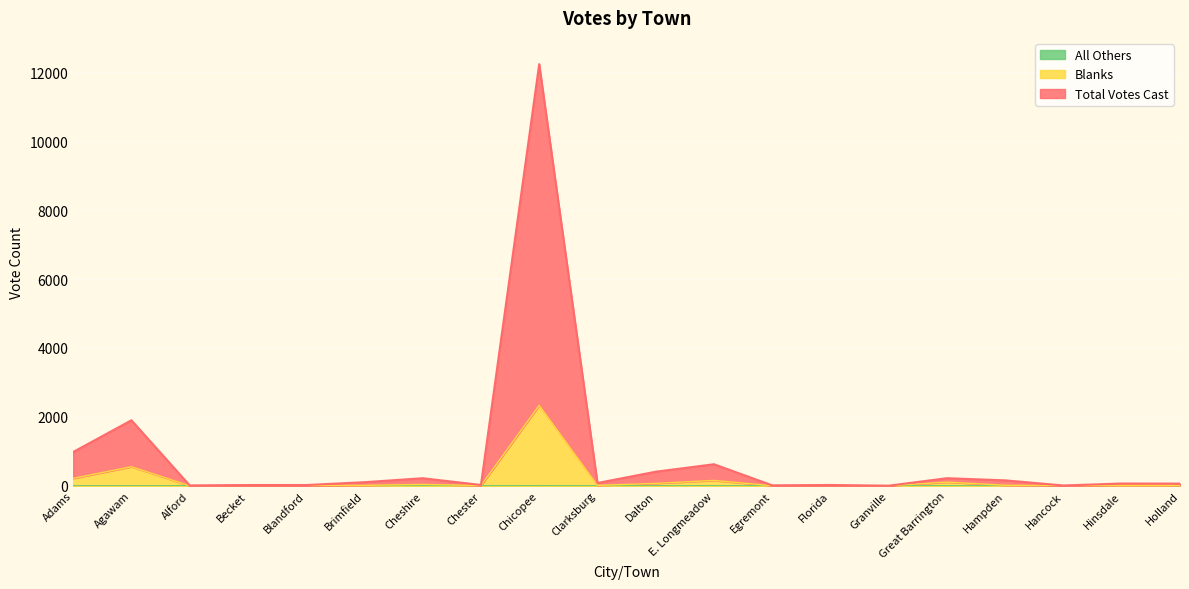

Rank the series at Becket from lowest to highest value.

All Others, Blanks, Total Votes Cast